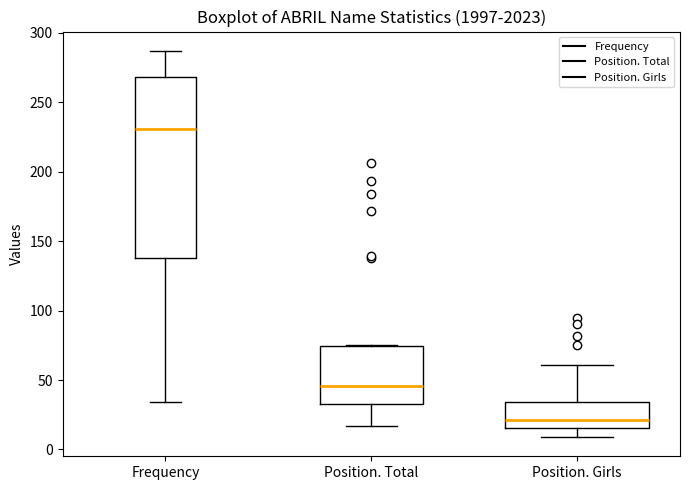

Reading left to right, read every box against the y-axis: the position of its median line, the range the box covers, and the ends of its whiskers. The values are not printed on the chart, so give them approximately, as read against the axis.

Frequency: median 230, box 140 to 270, whiskers 35 to 285
Position. Total: median 45, box 35 to 75, whiskers 15 to 75
Position. Girls: median 20, box 15 to 35, whiskers 10 to 60